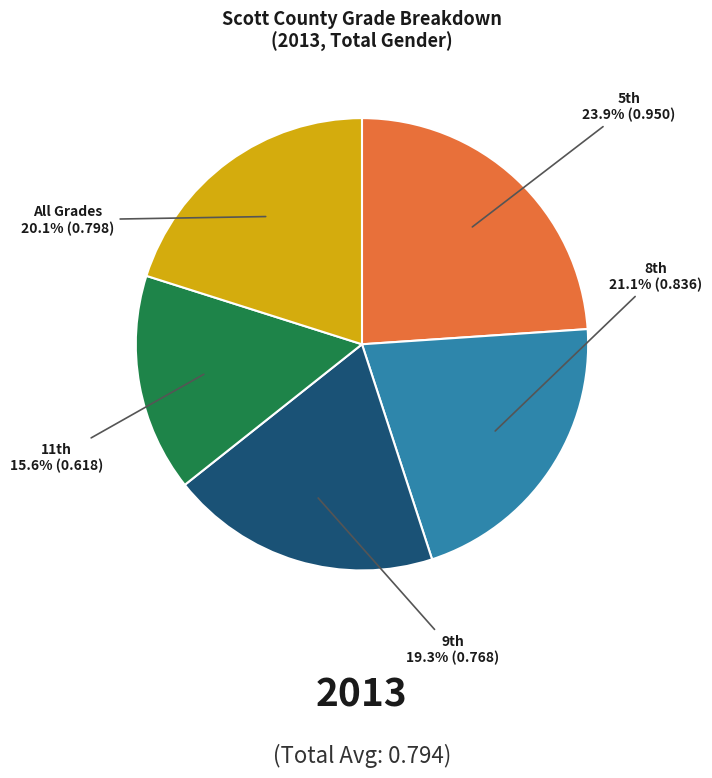

Is there a majority slice in this chart?

No